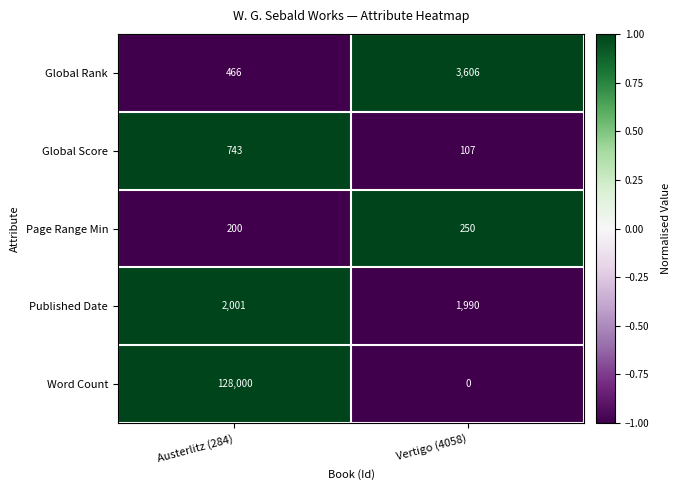

What is the total value across all series at Vertigo (4058)?

5953